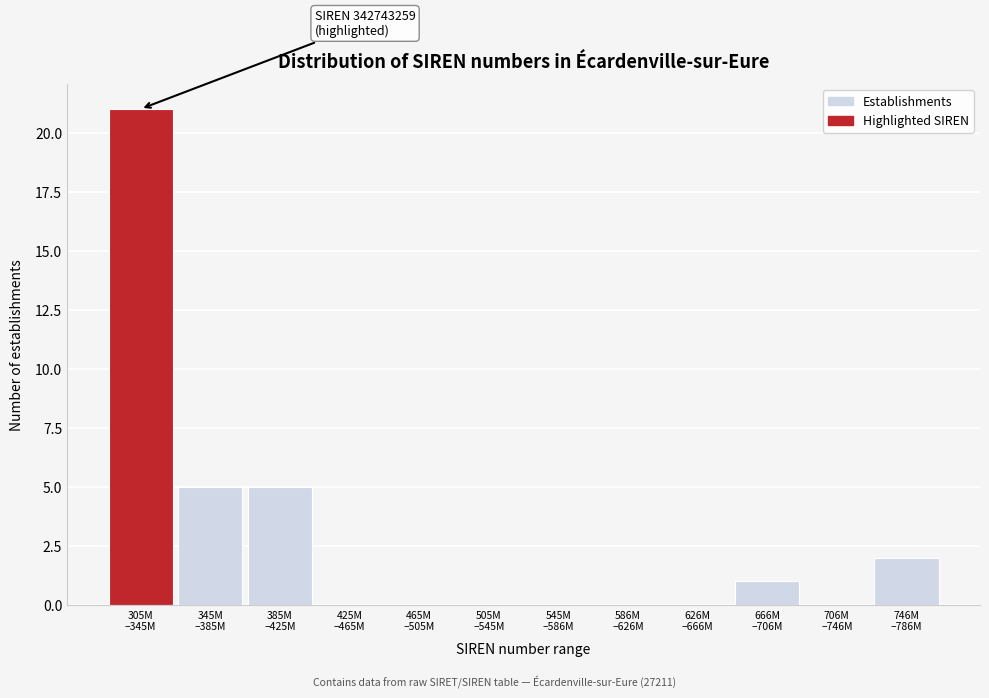

What is the sum of all values?

34